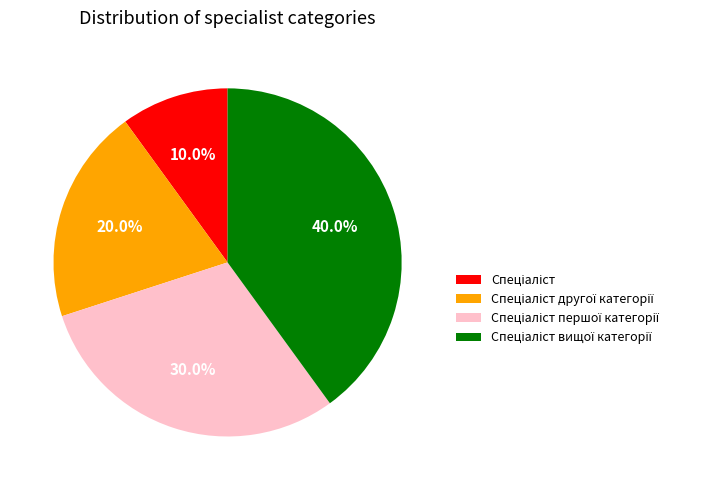

Is there any slice that represents more than half of the pie?

No